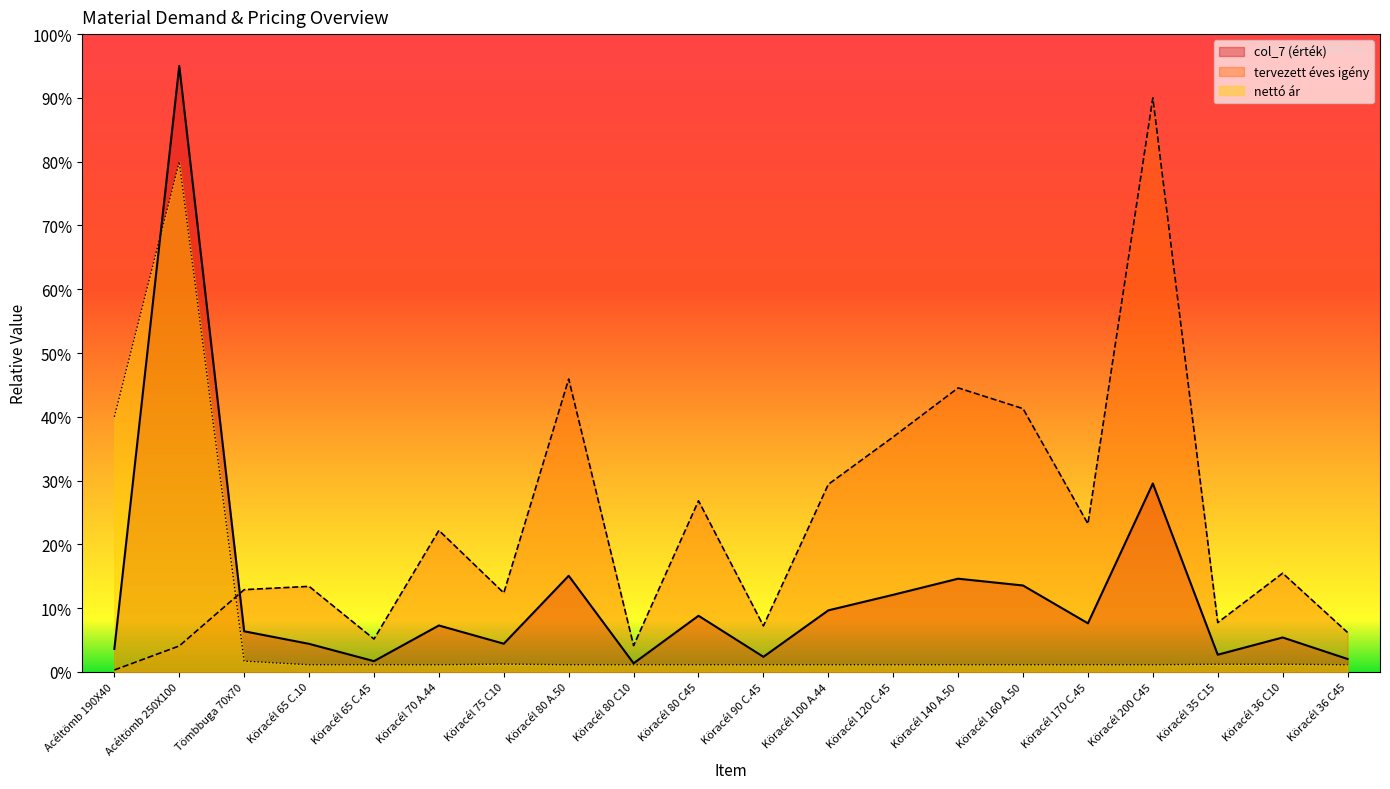

What are all the series names shown in the legend?

col_7 (érték), tervezett éves igény, nettó ár